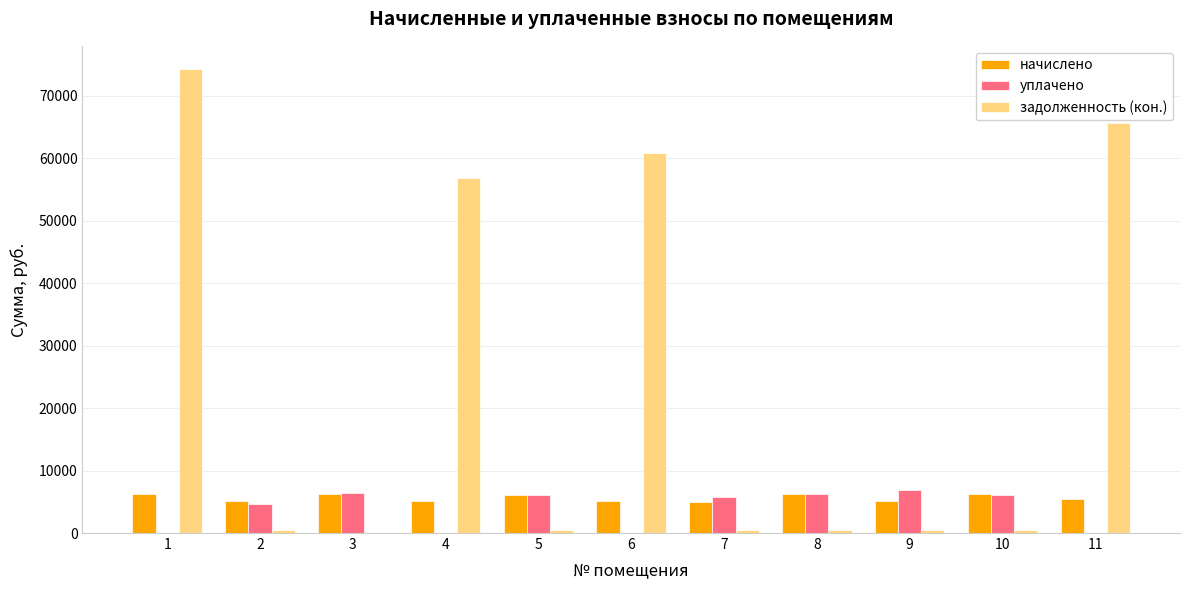

How many data points in задолженность (кон.) are above 516?

6